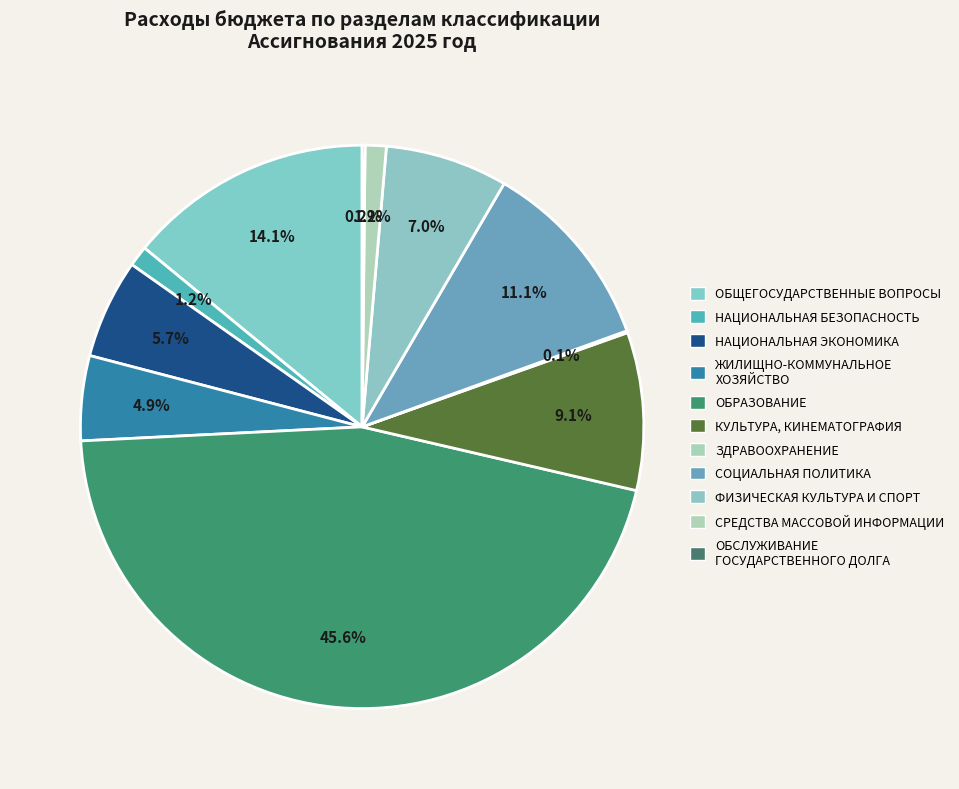

How many segments does this pie chart have?

11